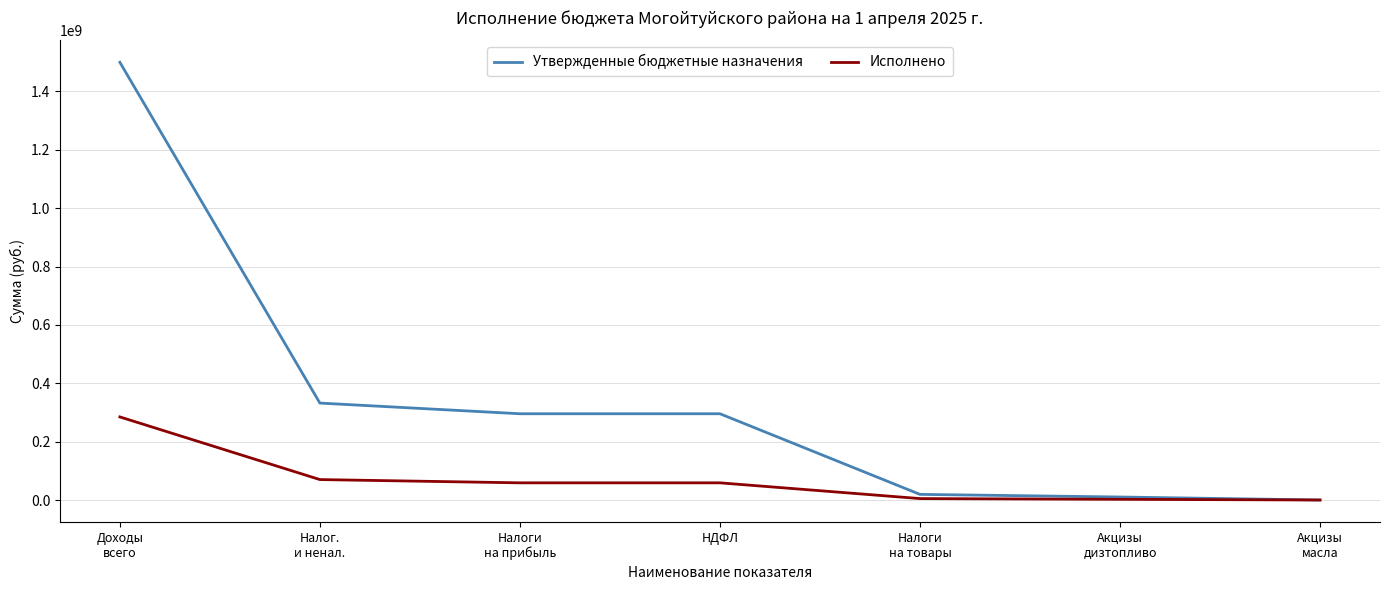

What is the approximate value of Исполнено at Акцизы
масла?

13719.2